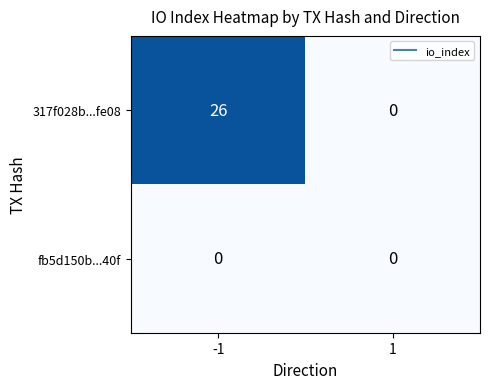

Is it true that fb5d150b...40f equals 0 at 1?

True